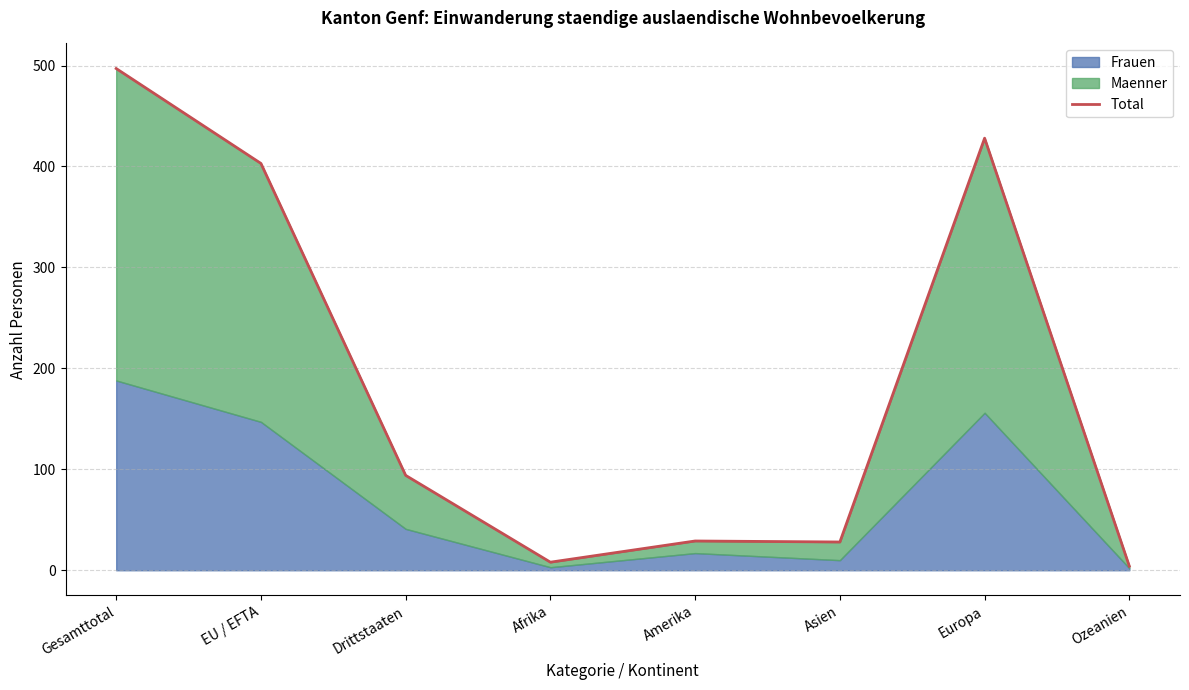

Which label corresponds to the smallest value in the chart?

Ozeanien